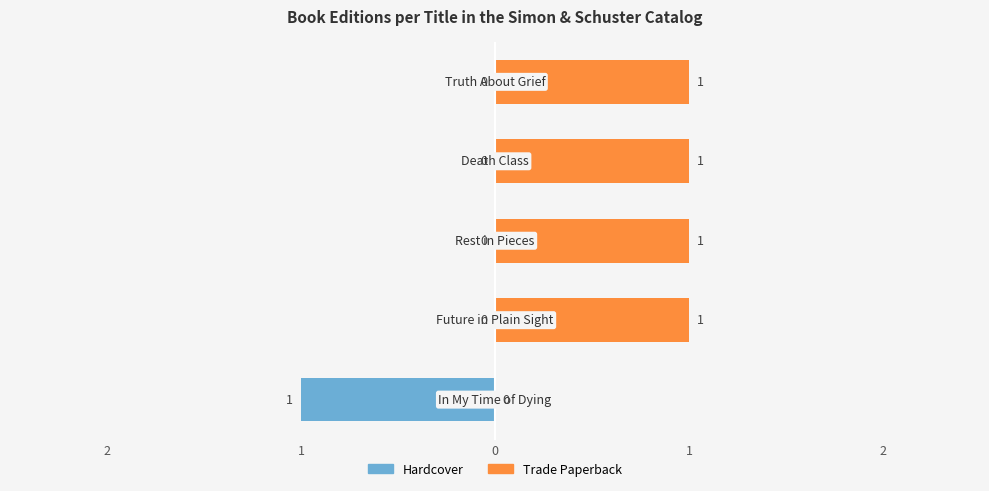

Reading left to right, what are all the values shown in this chart?

Hardcover: -1	0	0	0	0
Trade Paperback: 0	1	1	1	1